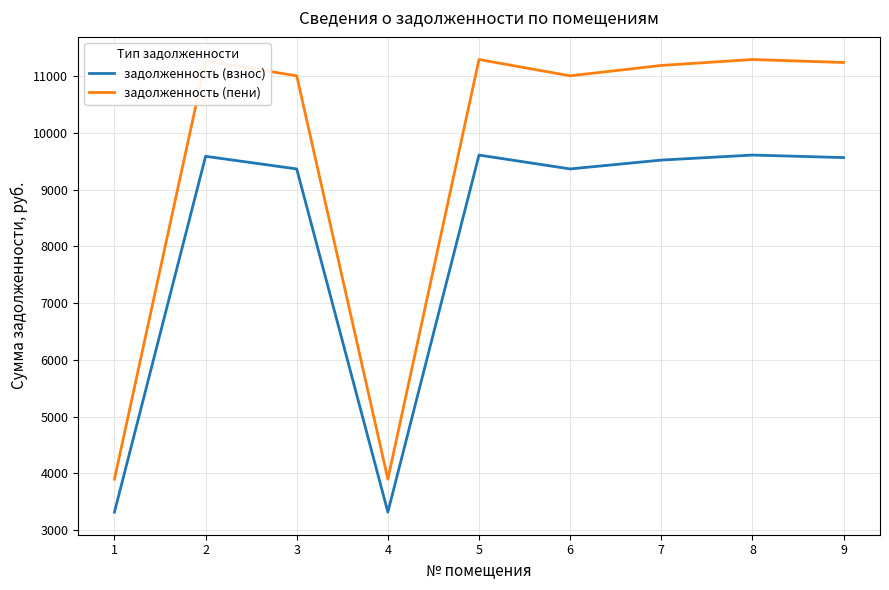

The value of задолженность (пени) at 9 is 15199.0. True or false?

False